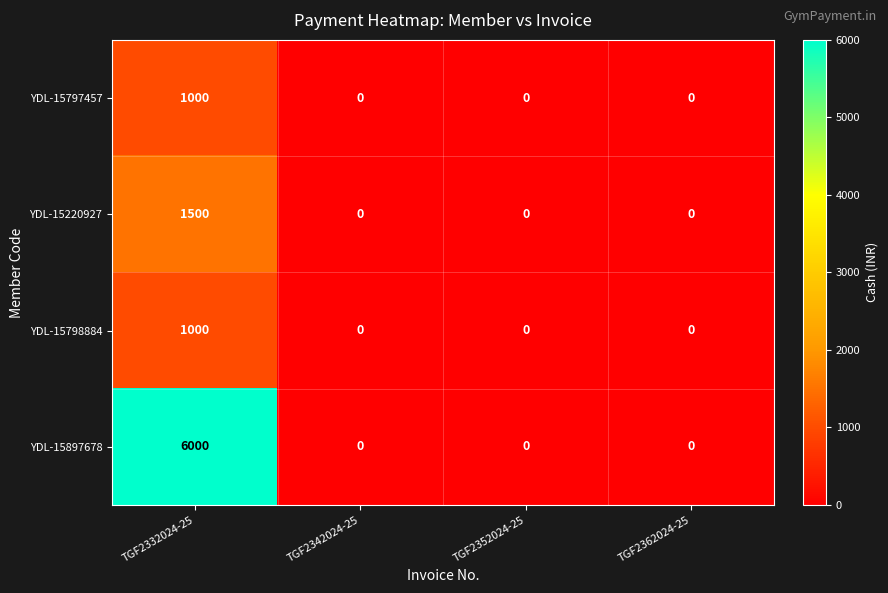

The value of YDL-15220927 at TGF2362024-25 is 0. True or false?

True